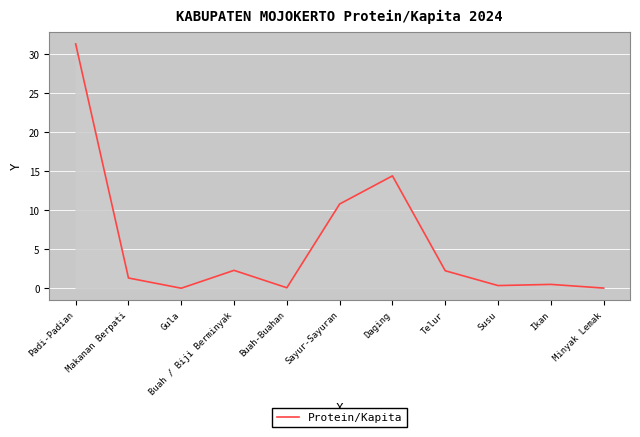

The value at Gula is 0.0. True or false?

True